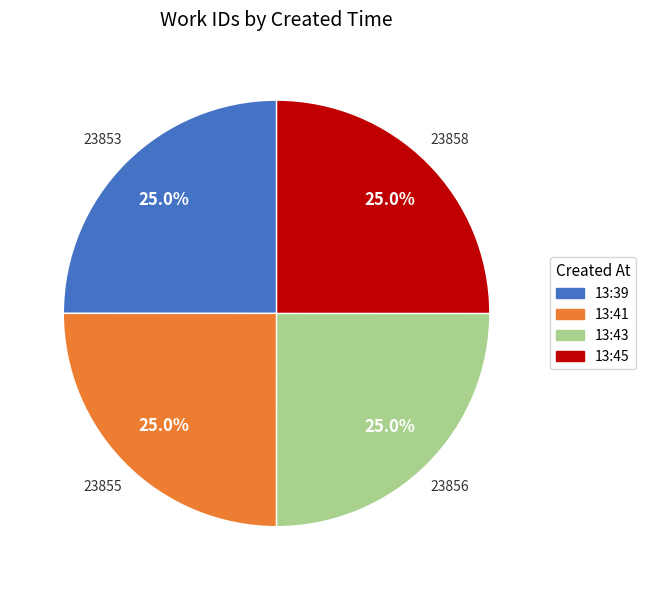

Is there a majority slice in this chart?

No